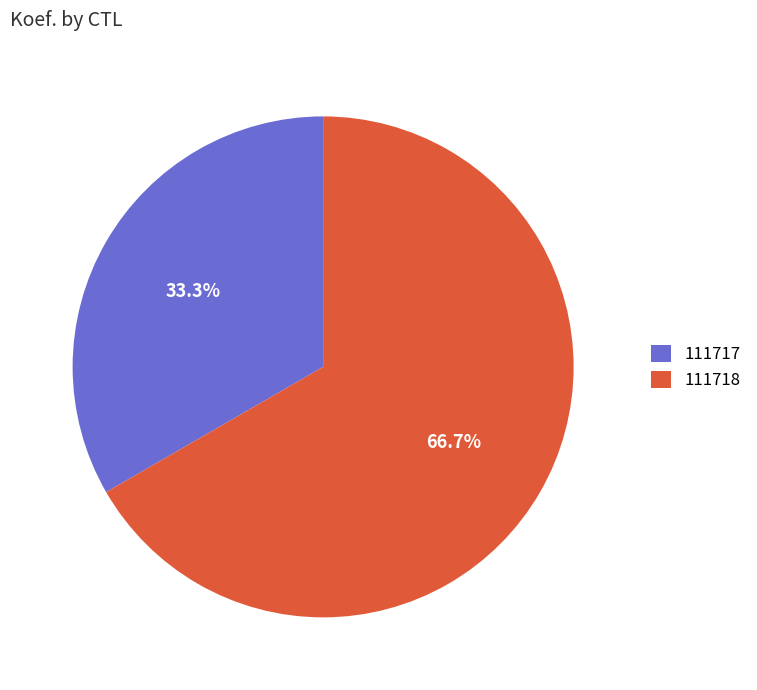

Rank the categories by value from lowest to highest.

111717, 111718